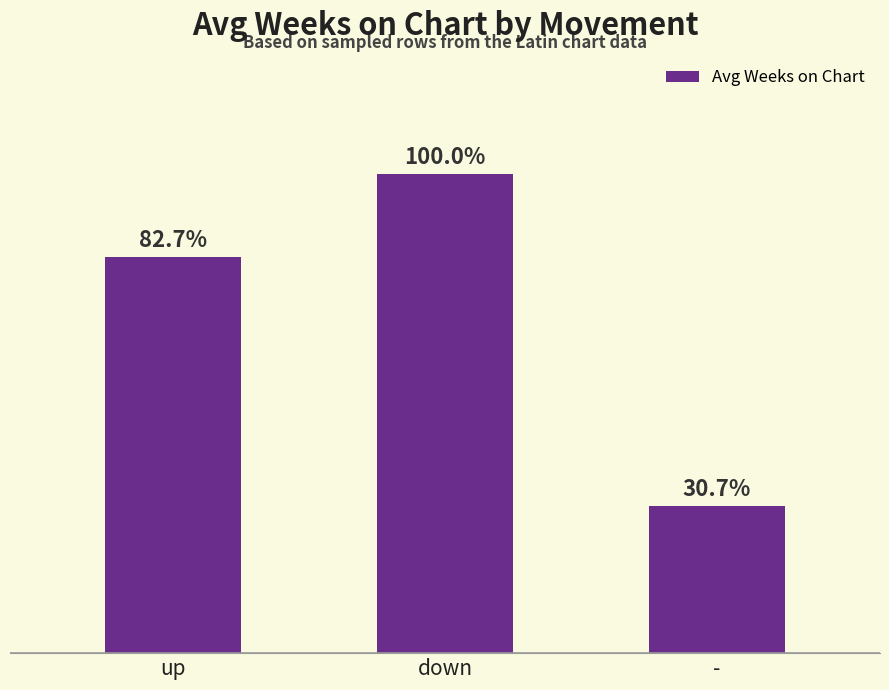

Are the bars horizontal?

No